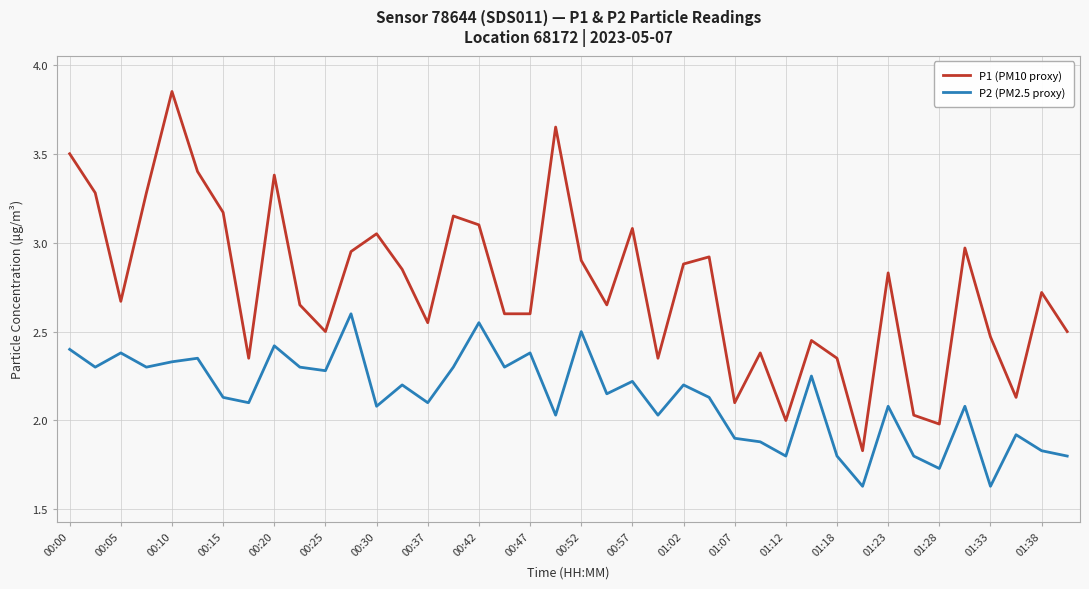

Which series has the largest total across all categories?

P1 (PM10 proxy)